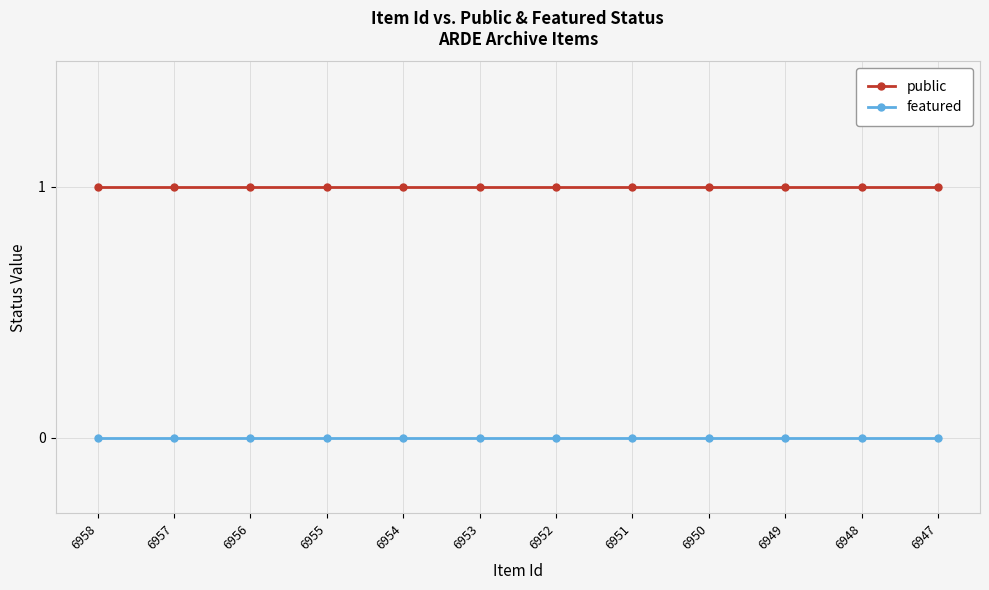

At how many categories does at least one series exceed 0?

12